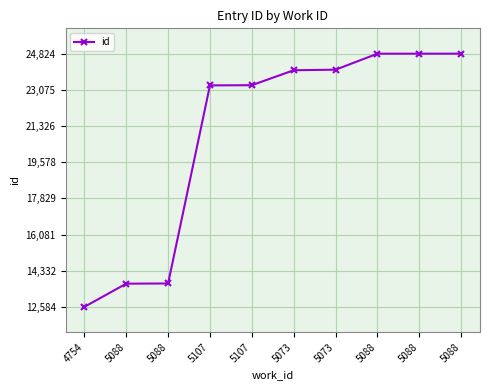

Does the chart have visible grid lines?

Yes